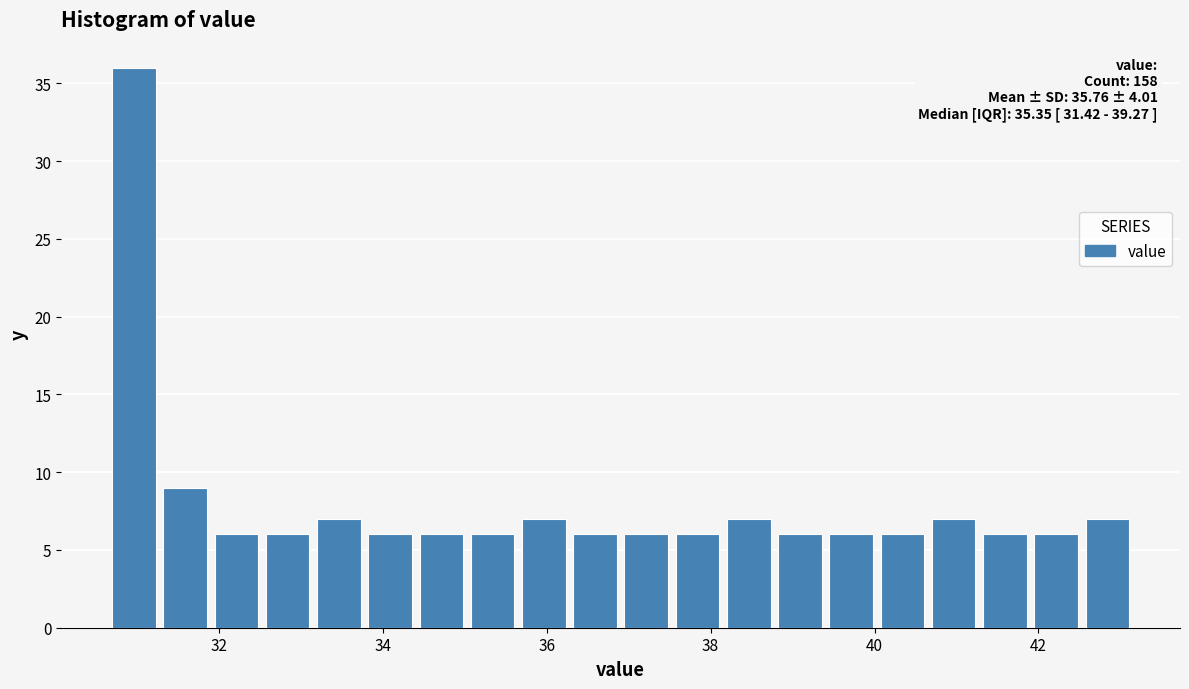

Read against the x-axis, roughly where is the centre of the tallest bar?

31.0